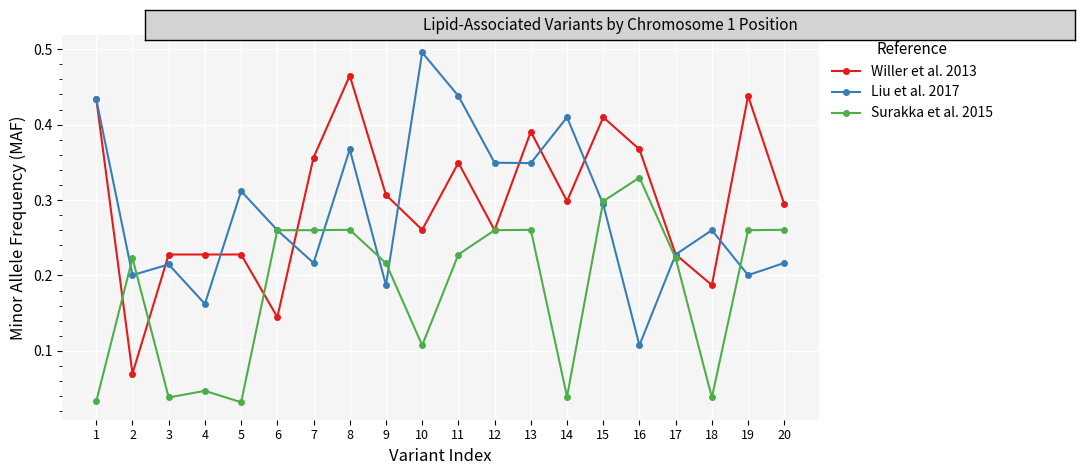

What is the total value across all series at 17?

0.7